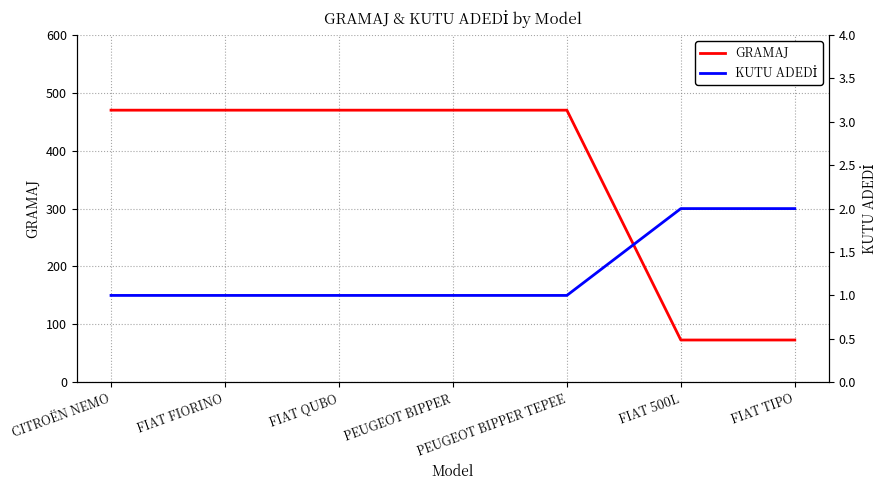

The GRAMAJ series shows 97 at FIAT TIPO. True or false?

False